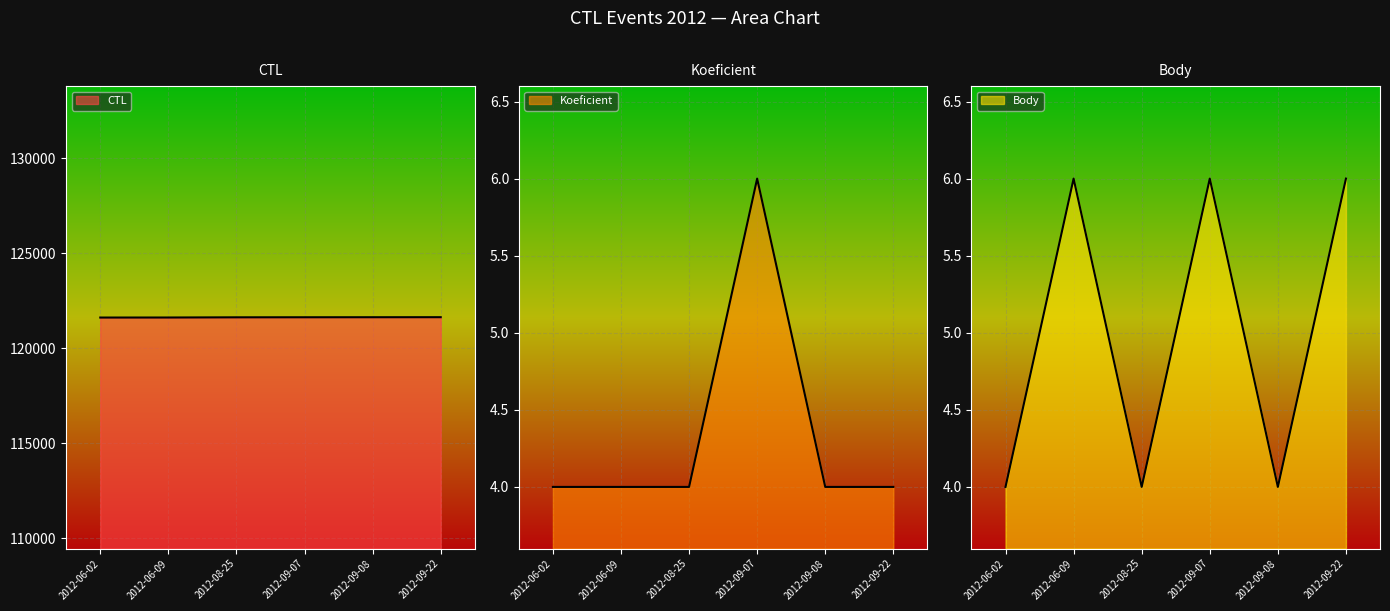

At which category is the sum across all series the highest?

2012-09-22